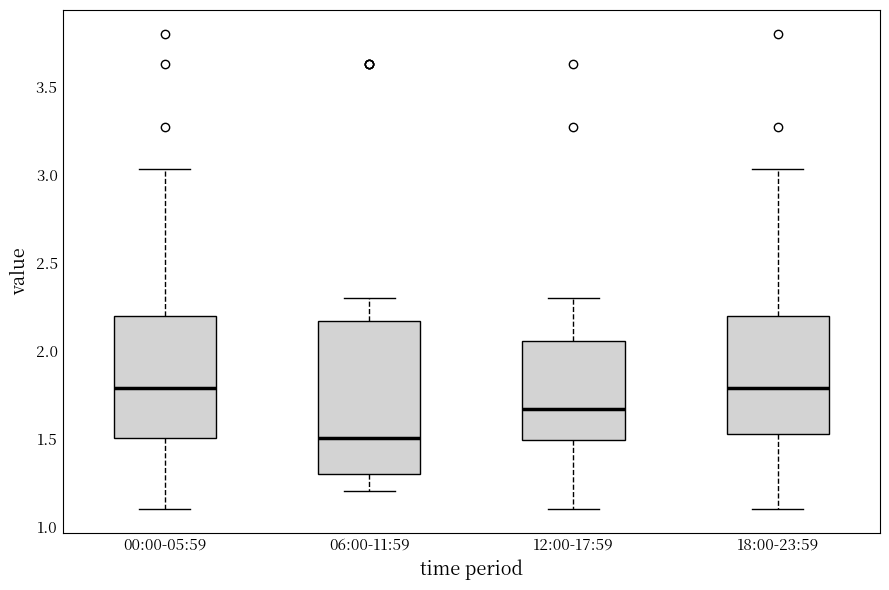

Where does the median line of the box for 06:00-11:59 sit on the y-axis? The values are not printed on the chart, so give them approximately, as read against the axis.

1.50